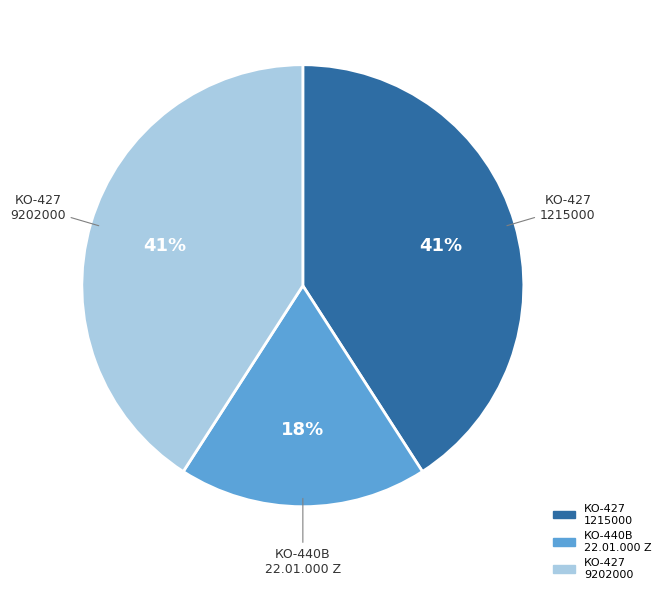

Combined, do КО-427 9202000 and КО-427 1215000 account for over 50%?

Yes